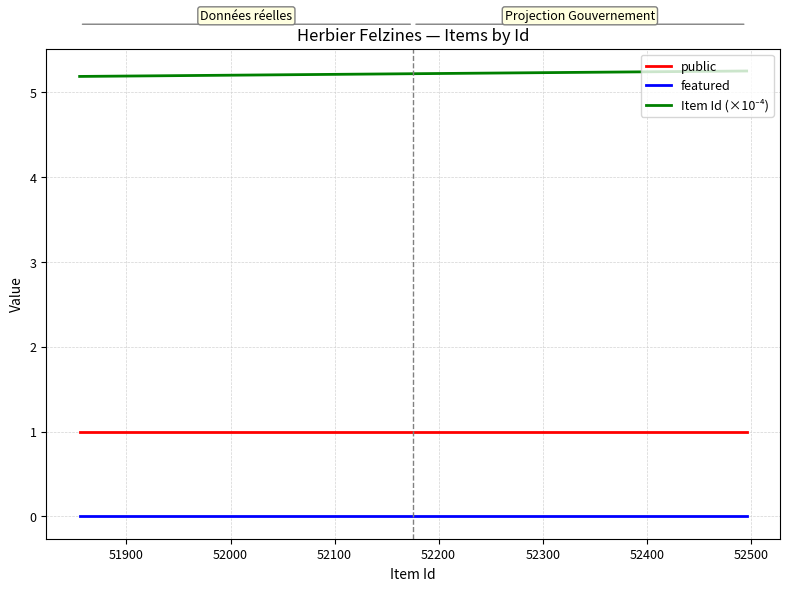

What is the highest value of the Item Id (×10⁻⁴) series?

5.2